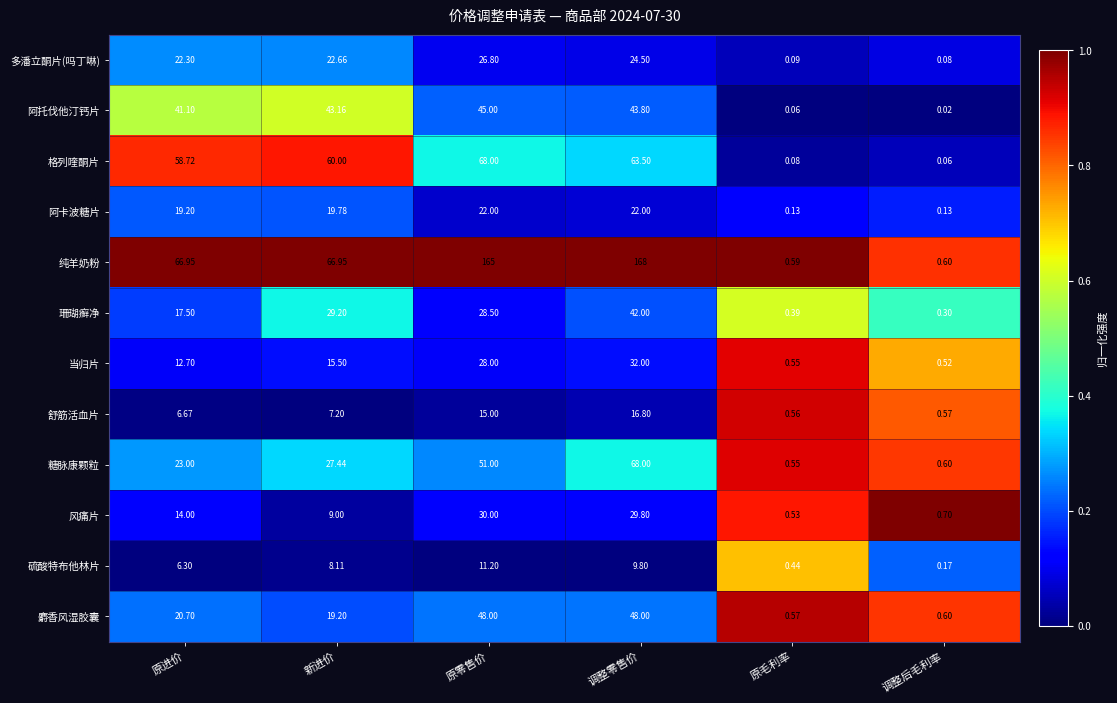

At how many categories does at least one series exceed 0?

6